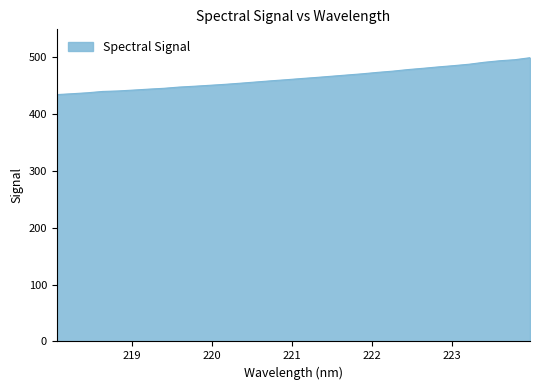

What is the minimum value shown in the chart?

434.0